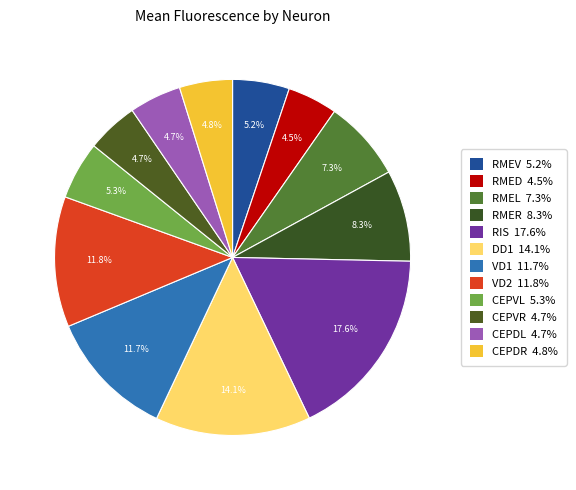

How many slices are in this pie chart?

12